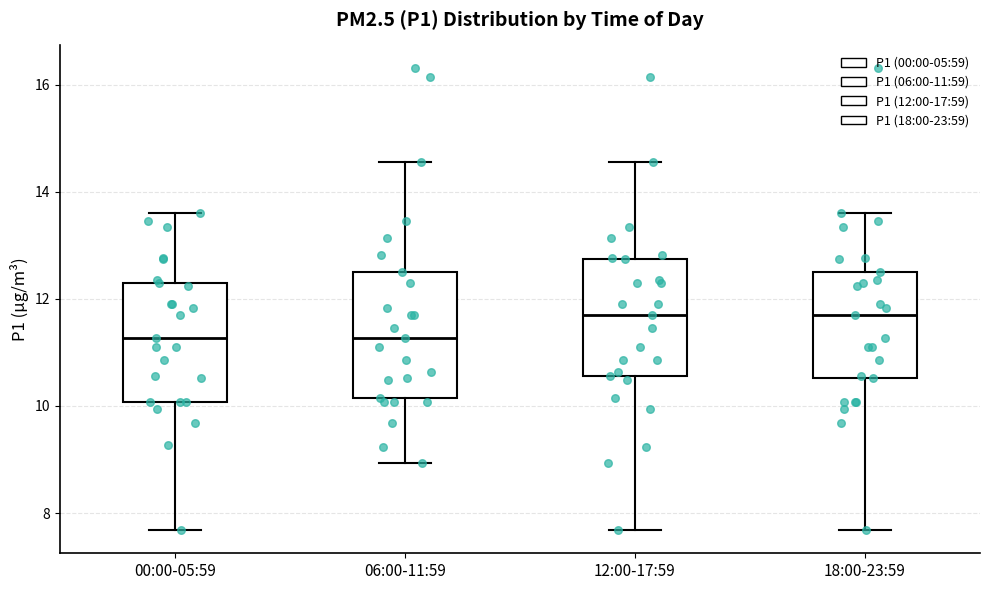

Reading left to right, read every box against the y-axis: the position of its median line, the range the box covers, and the ends of its whiskers. The values are not printed on the chart, so give them approximately, as read against the axis.

00:00-05:59: median 11.2, box 10.0 to 12.4, whiskers 7.6 to 13.6
06:00-11:59: median 11.2, box 10.2 to 12.6, whiskers 9.0 to 14.6
12:00-17:59: median 11.8, box 10.6 to 12.8, whiskers 7.6 to 14.6
18:00-23:59: median 11.8, box 10.6 to 12.6, whiskers 7.6 to 13.6